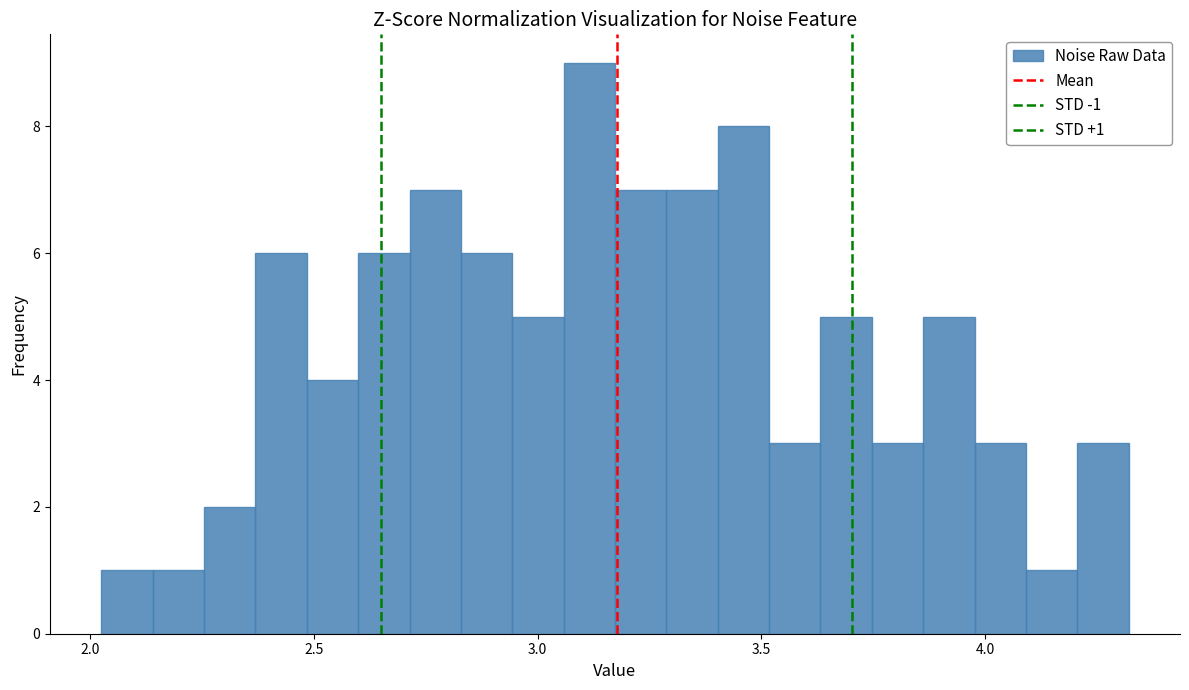

Read against the x-axis, roughly where is the centre of the tallest bar?

3.10